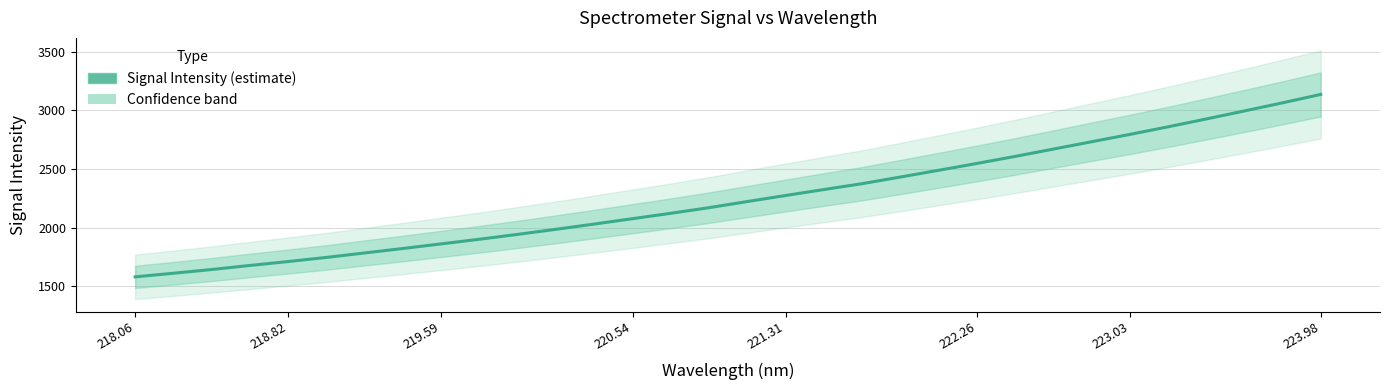

Does the chart display data point markers on the line(s)?

No